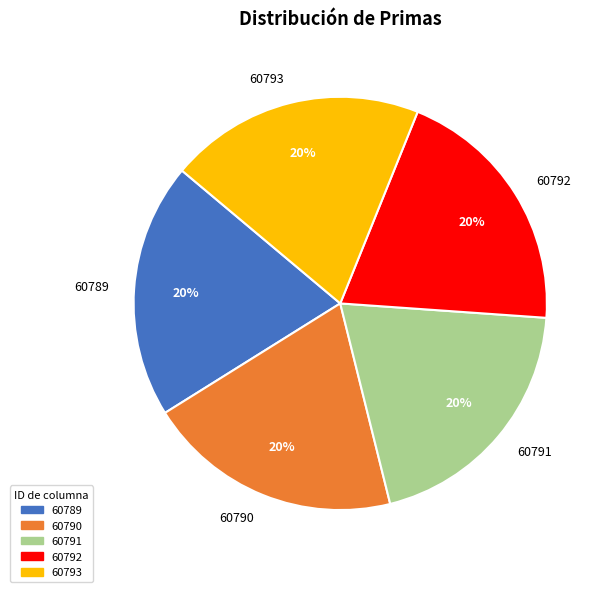

The 60790 slice represents 20% of the pie. True or false?

True